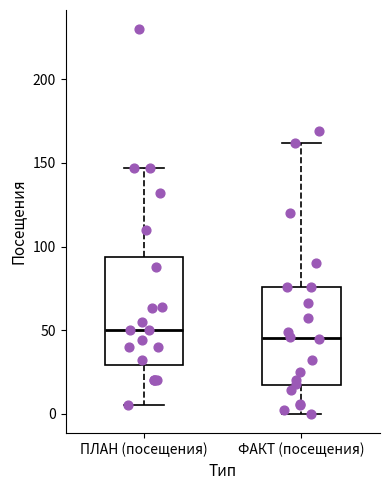

Reading left to right, read every box against the y-axis: the position of its median line, the range the box covers, and the ends of its whiskers. The values are not printed on the chart, so give them approximately, as read against the axis.

ПЛАН (посещения): median 50, box 30 to 95, whiskers 5 to 145
ФАКТ (посещения): median 45, box 15 to 75, whiskers 0 to 160